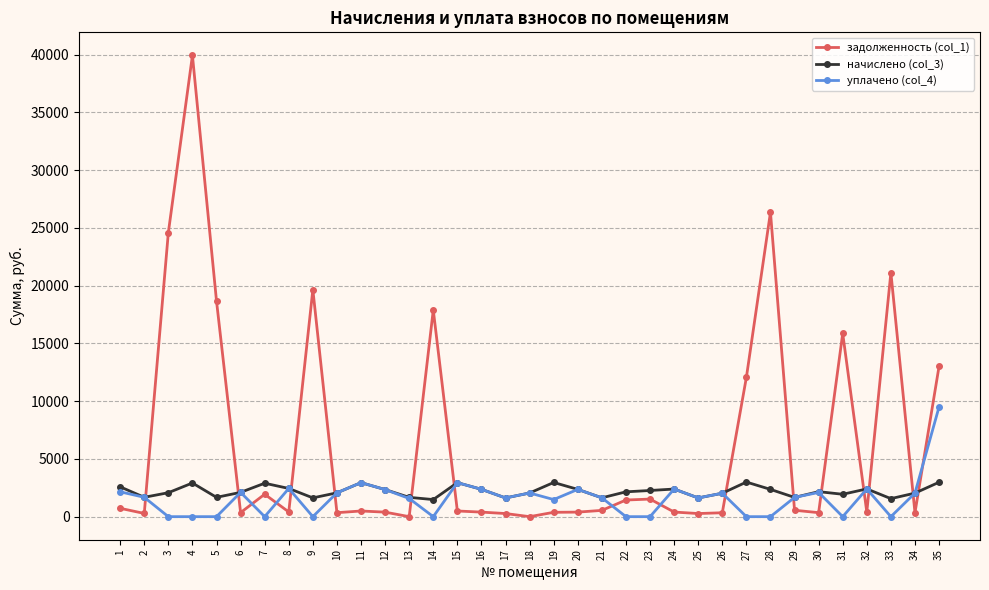

Does the chart display data point markers on the line(s)?

Yes